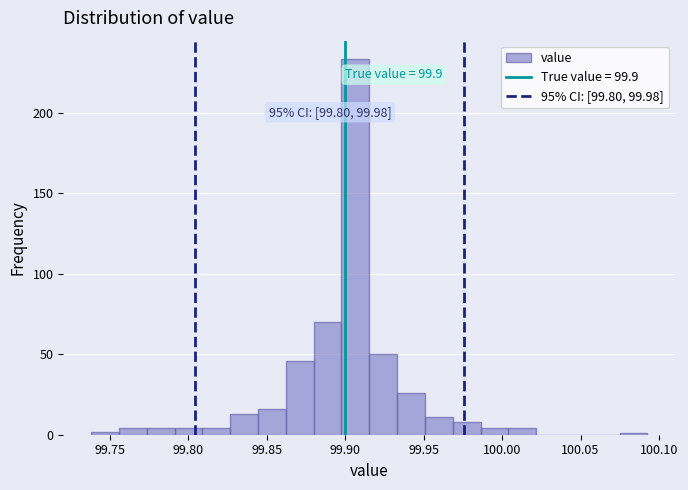

Read against the x-axis, roughly where is the centre of the tallest bar?

99.905